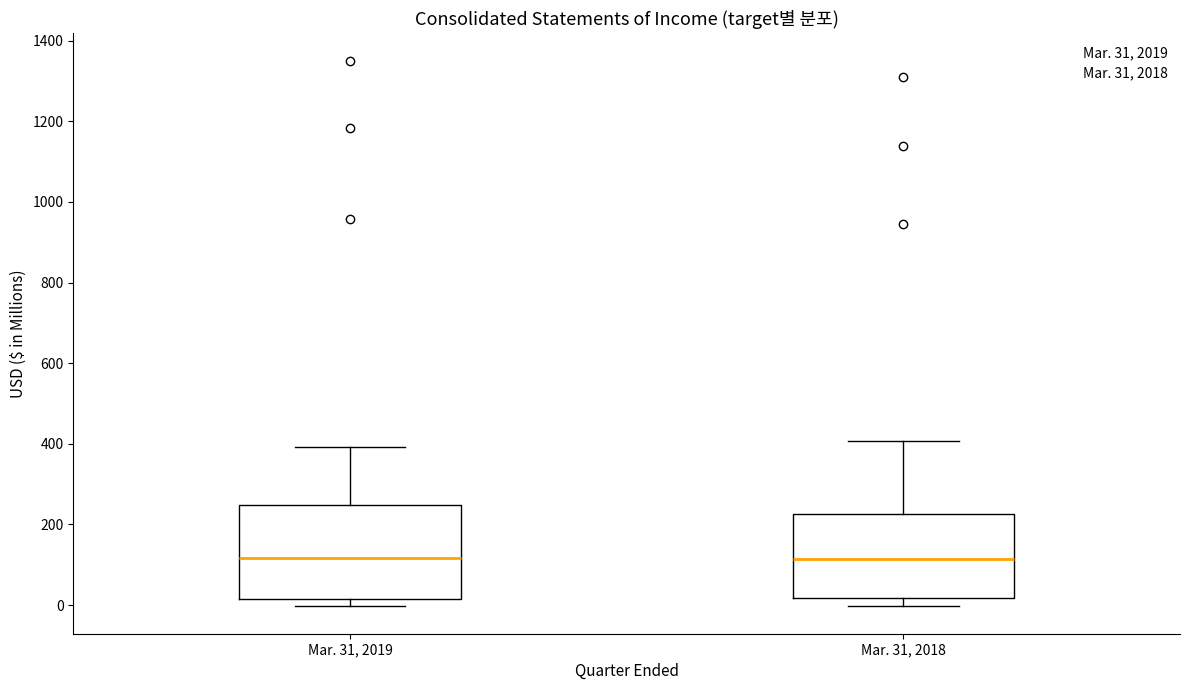

Reading left to right, transcribe this box plot: for each box, give where its median line is, the range the box spans, and where its two whiskers end, as read against the y-axis. The values are not printed on the chart, so give them approximately, as read against the axis.

Mar. 31, 2019: median 120, box 20 to 240, whiskers 0 to 400
Mar. 31, 2018: median 120, box 20 to 220, whiskers 0 to 400